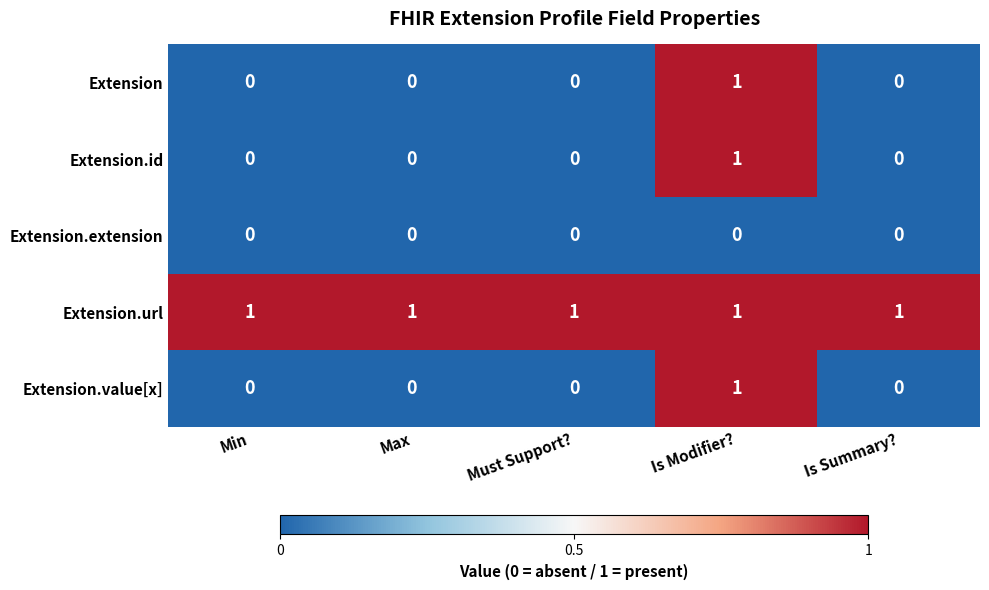

How many Extension.value[x] values are between 0 and 1?

5